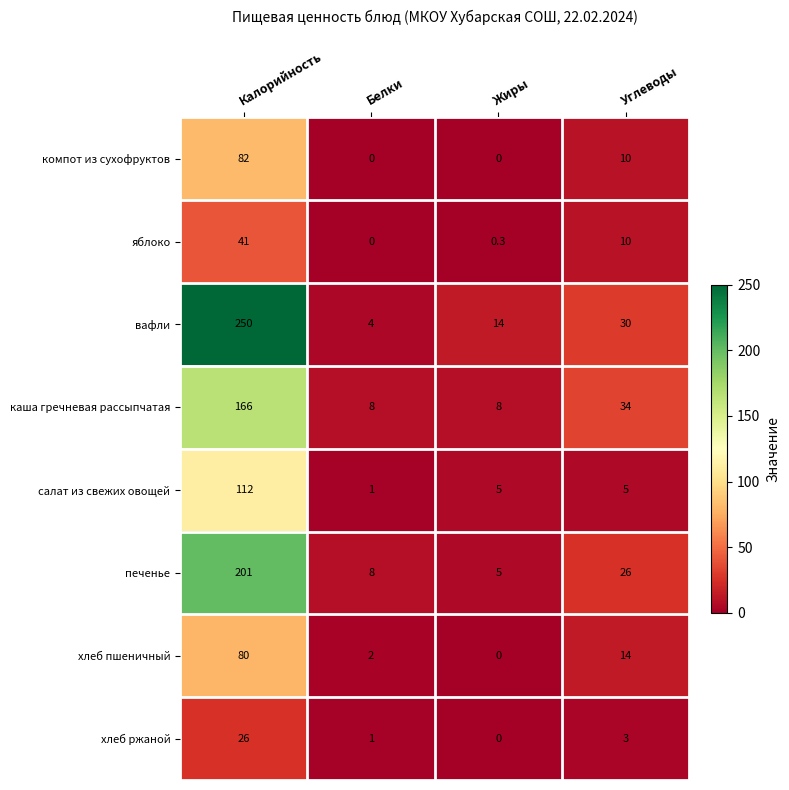

What is the difference between the печенье values at Жиры and Углеводы?

21.0